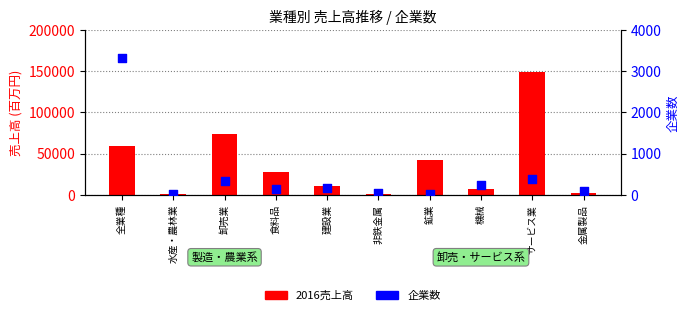

Which series has the widest spread of Y values?

2016売上高